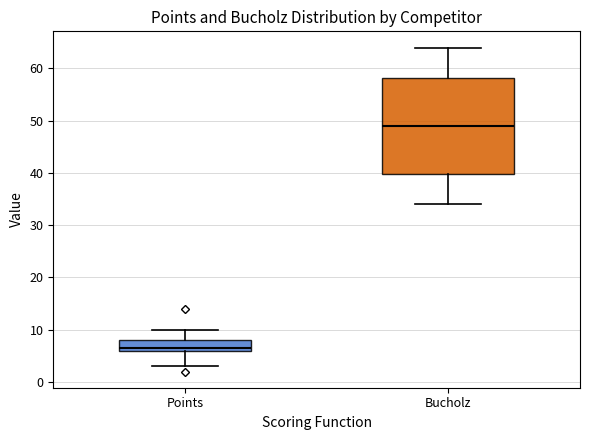

Which box's median line is the lowest?

Points